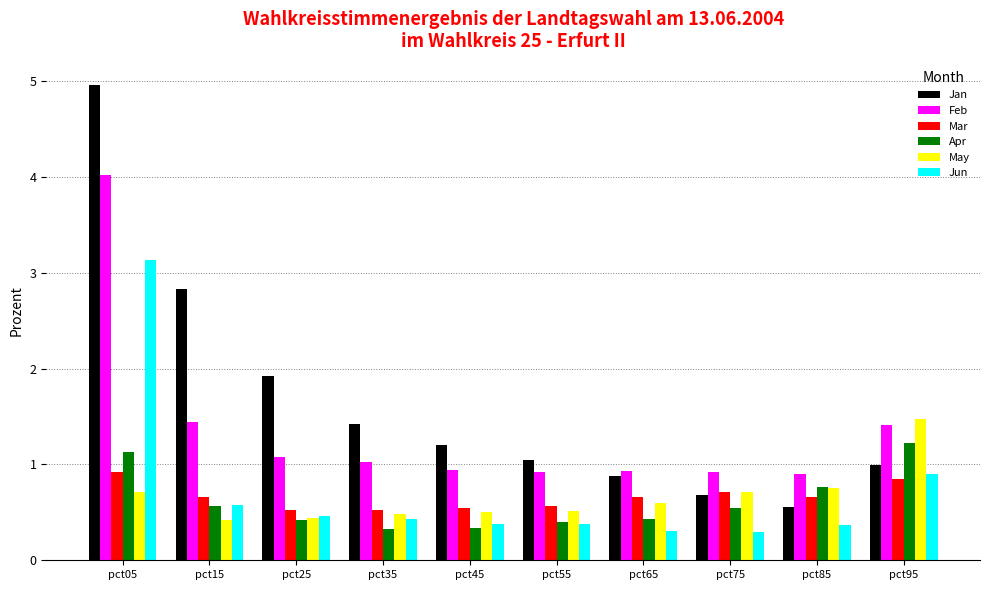

How many categories are shown in the chart?

10